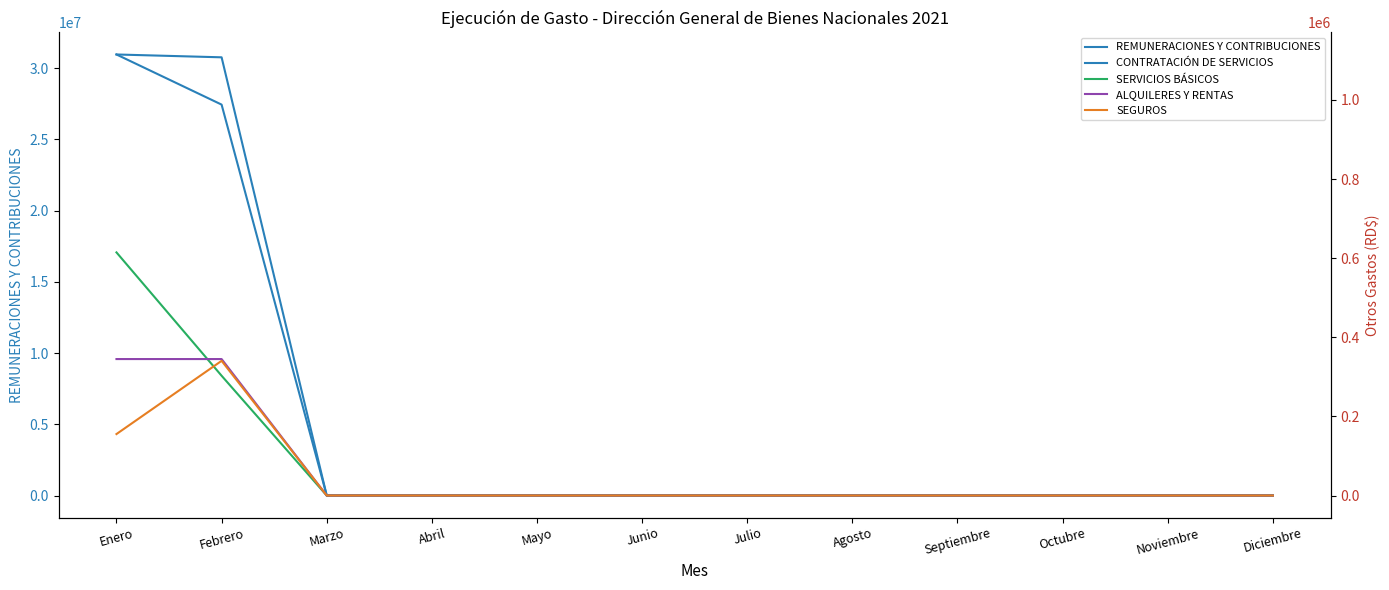

At Marzo, list the series in order from largest to smallest.

REMUNERACIONES Y CONTRIBUCIONES, CONTRATACIÓN DE SERVICIOS, SERVICIOS BÁSICOS, ALQUILERES Y RENTAS, SEGUROS